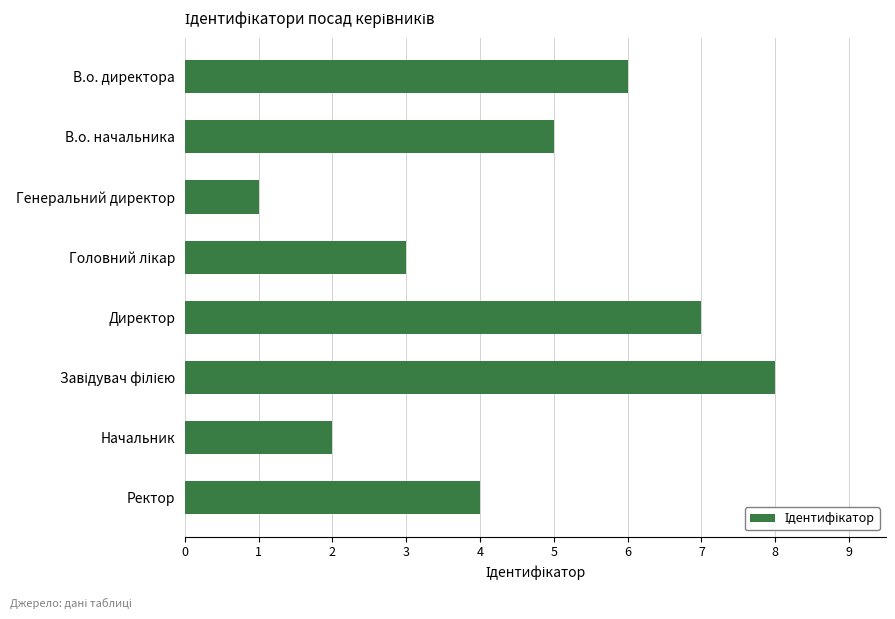

What is the ratio of the value at В.о. директора to the value at В.о. начальника?

1.2